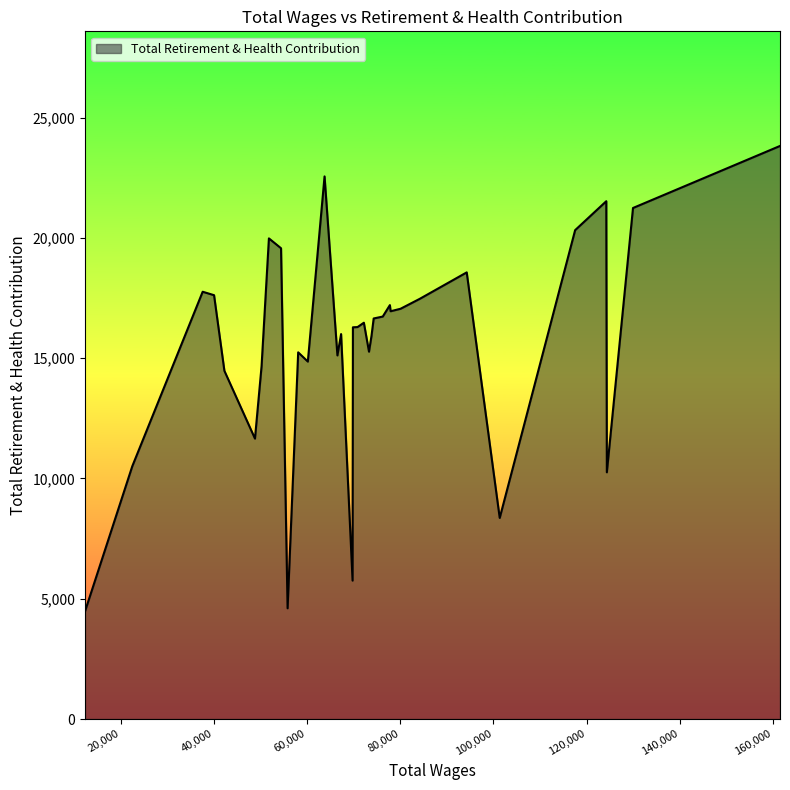

What is the minimum value shown in the chart?

4463